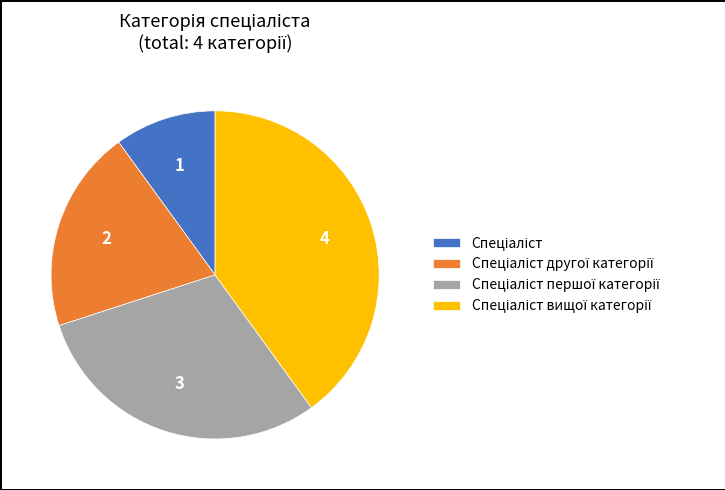

Does any single category account for the majority?

No